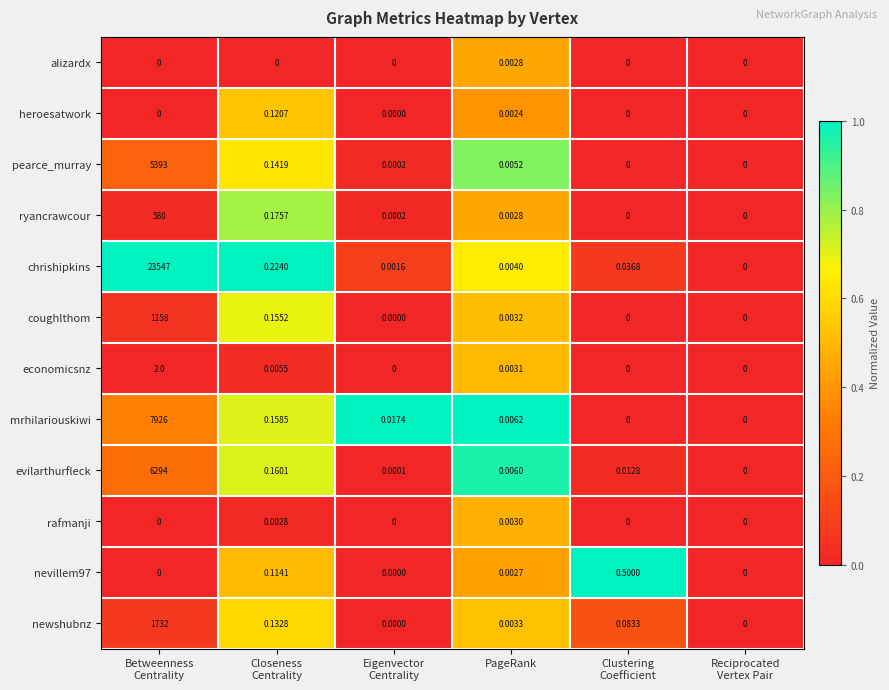

Which series has the largest total across all categories?

chrishipkins